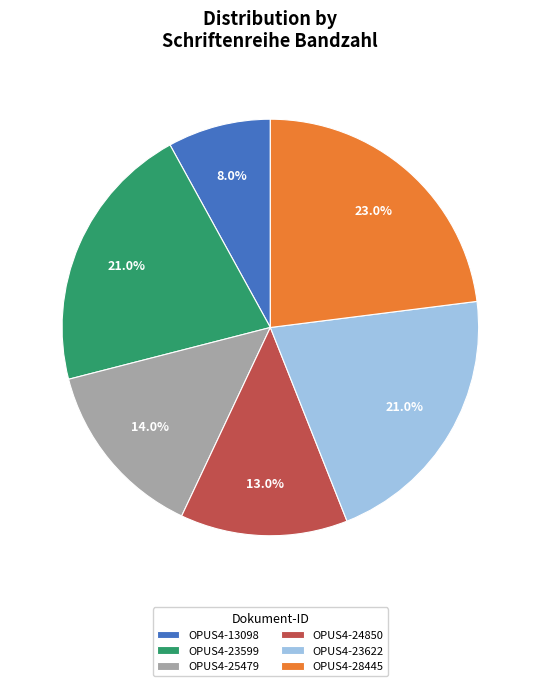

How many segments does this pie chart have?

6